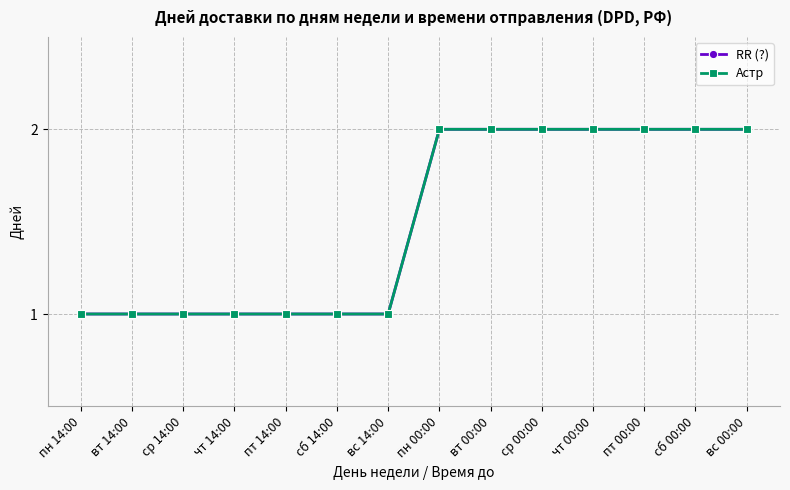

Read the Астр value at вс 00:00.

2